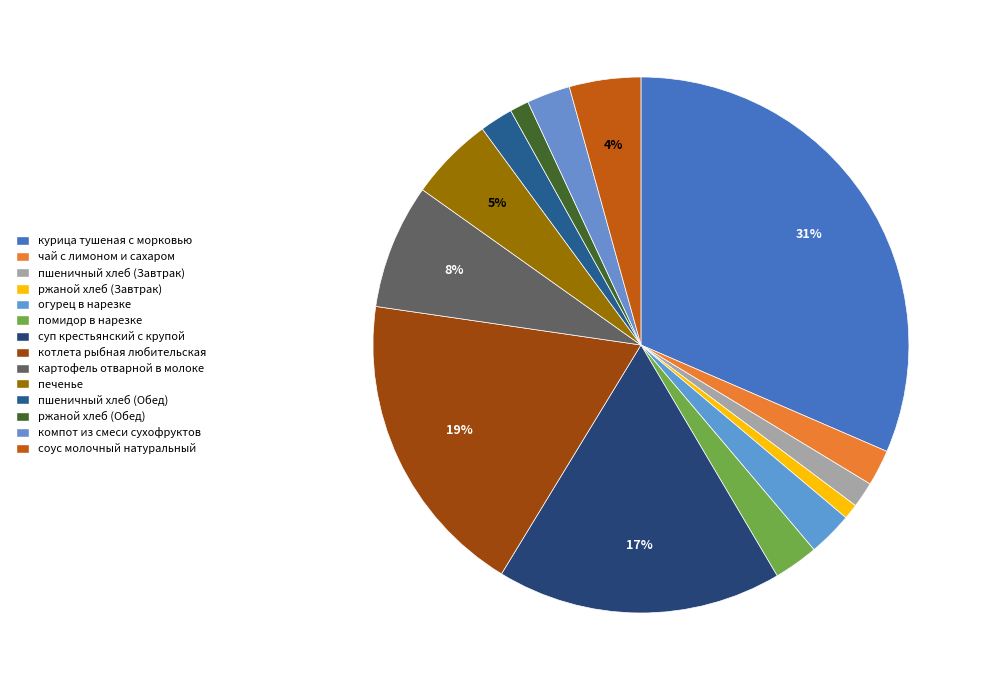

How many segments does this pie chart have?

14